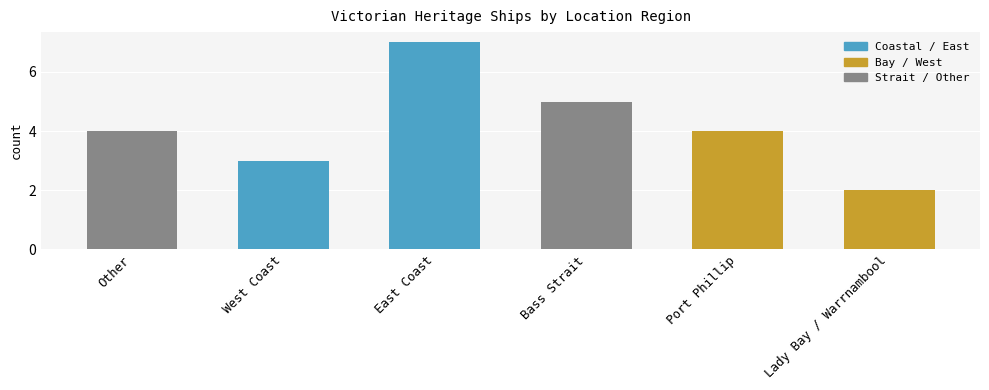

Does the chart contain stacked bars?

No